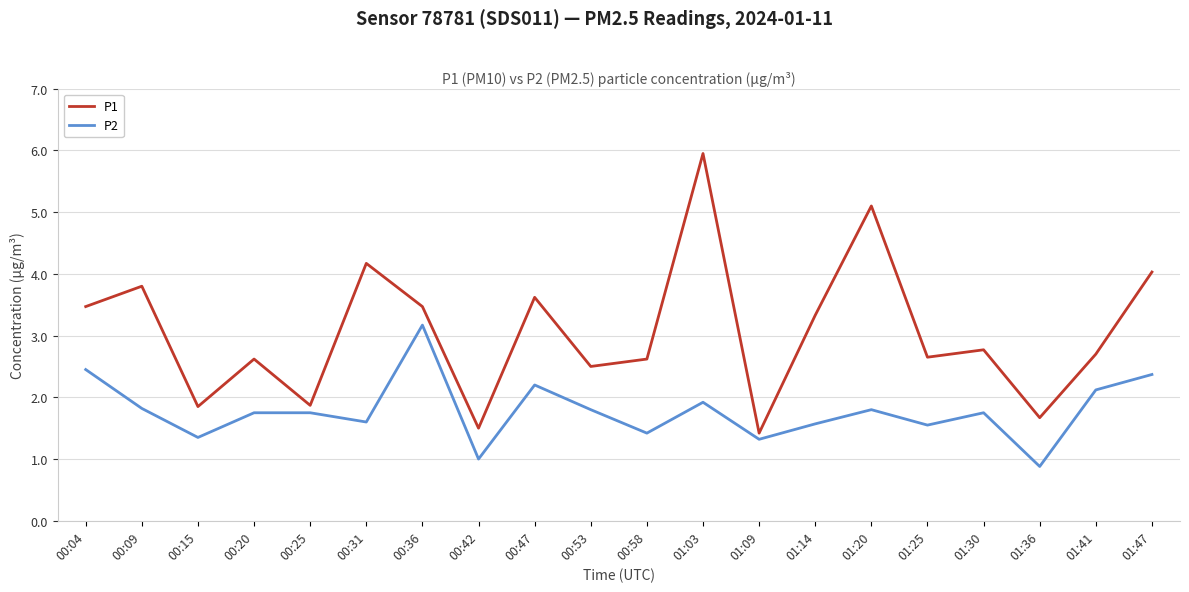

Which series has the largest total across all categories?

P1